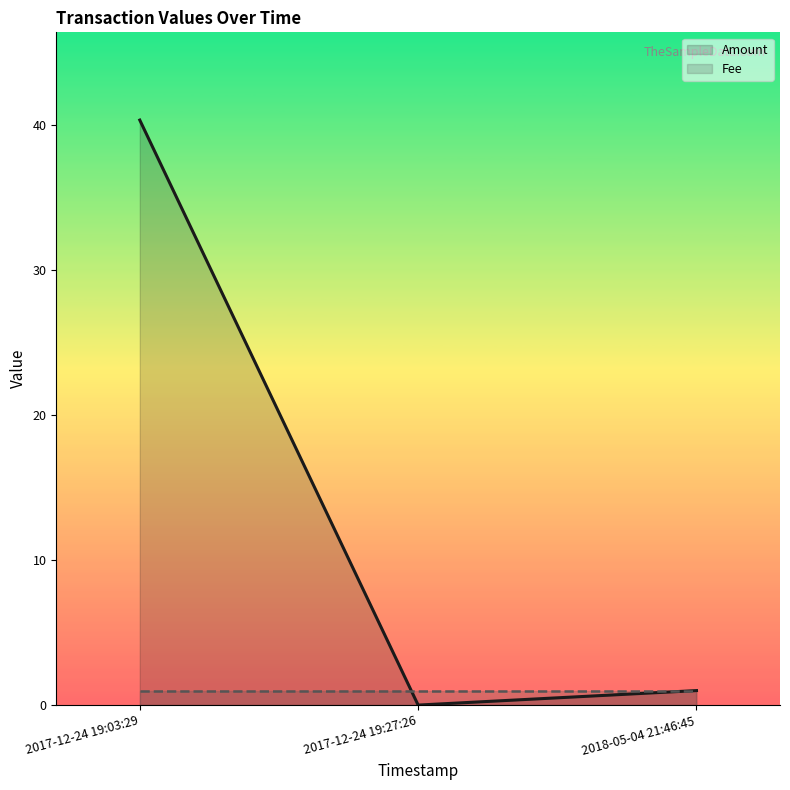

At which label is Amount closest to 20?

2018-05-04 21:46:45